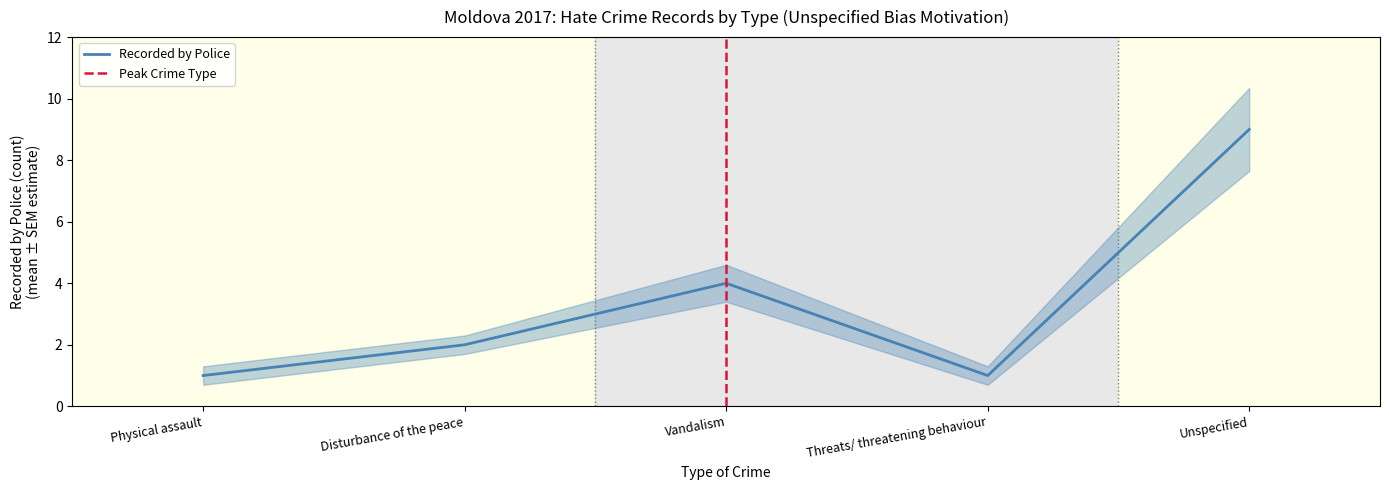

What position from the left is Physical assault?

1